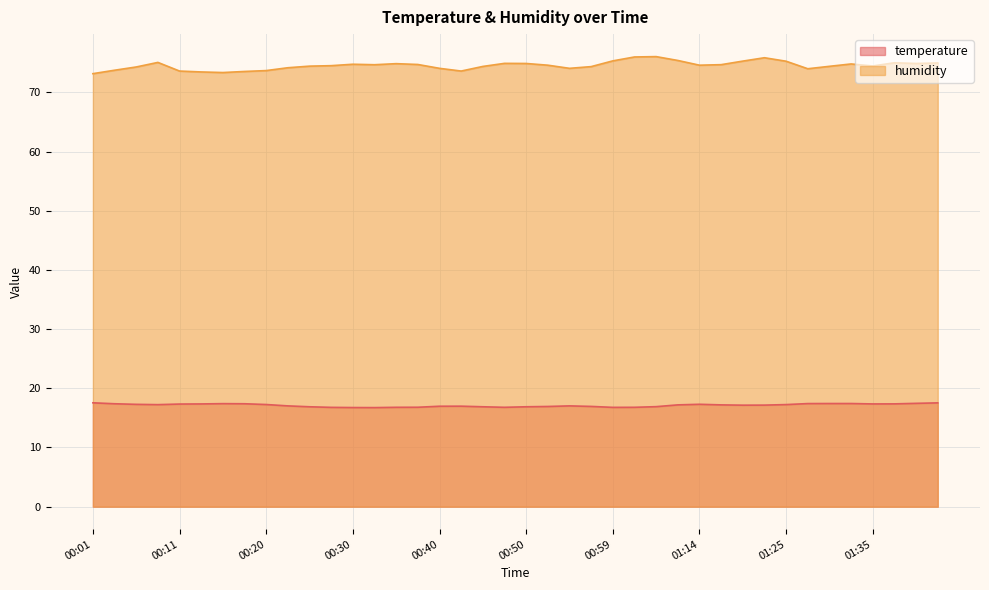

The temperature series shows 17.6 at 00:01. True or false?

True